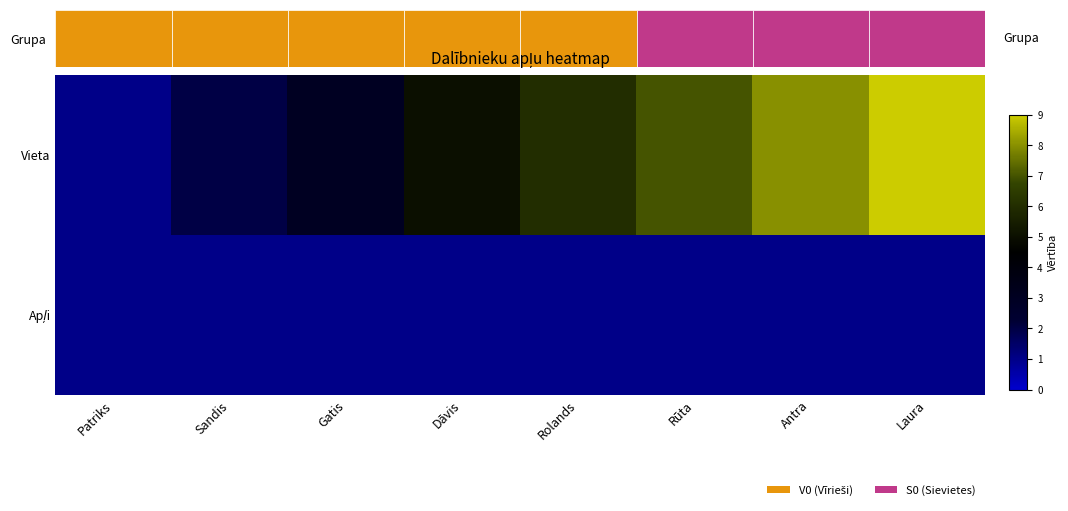

Which label corresponds to the largest value in the chart?

Laura